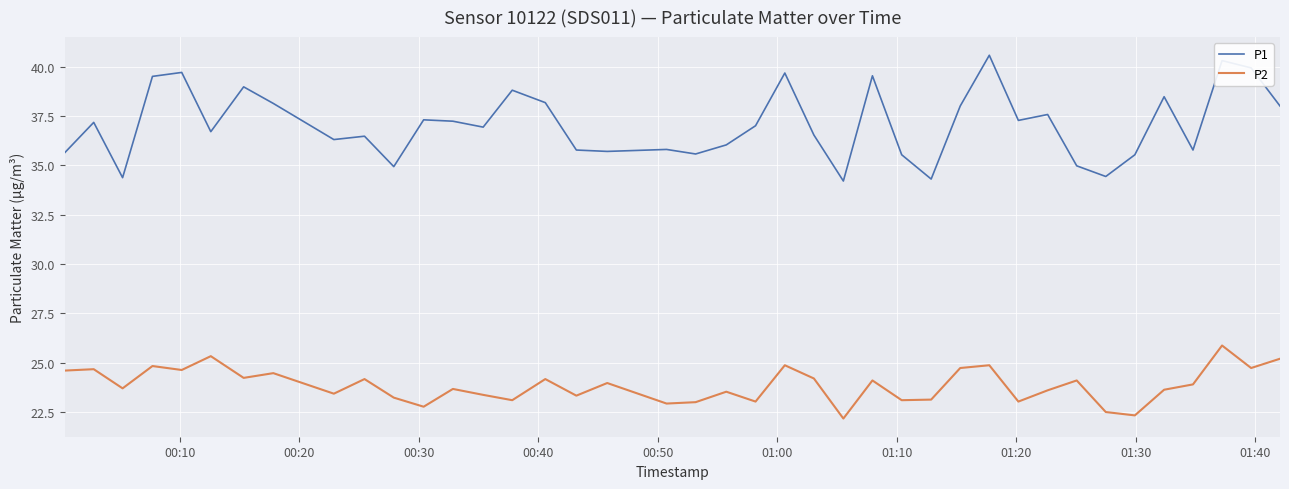

Which series has the largest total across all categories?

P1